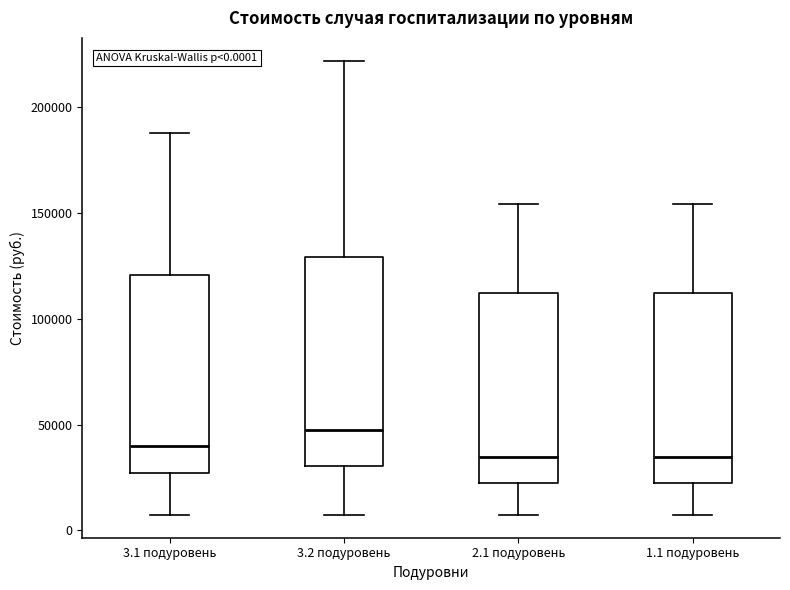

Which box is the tallest, from its lower edge to its upper edge?

3.2 подуровень